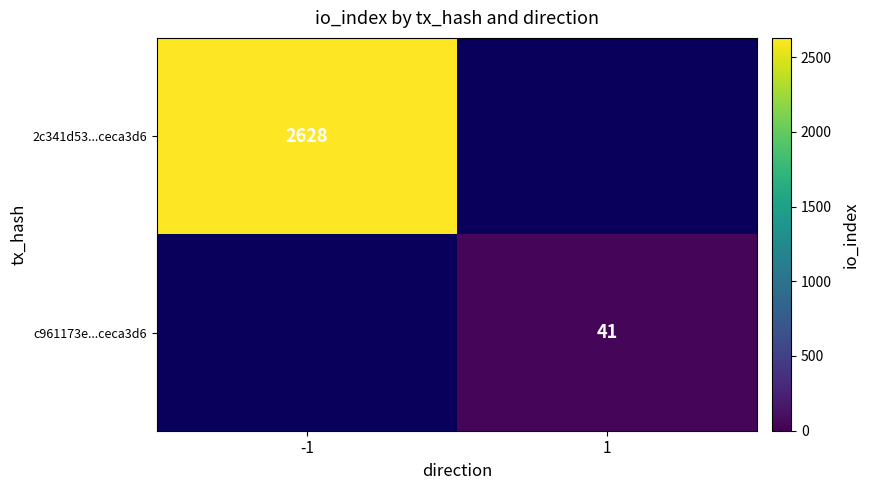

The value of c961173e...ceca3d6 at 1 is 41. True or false?

True